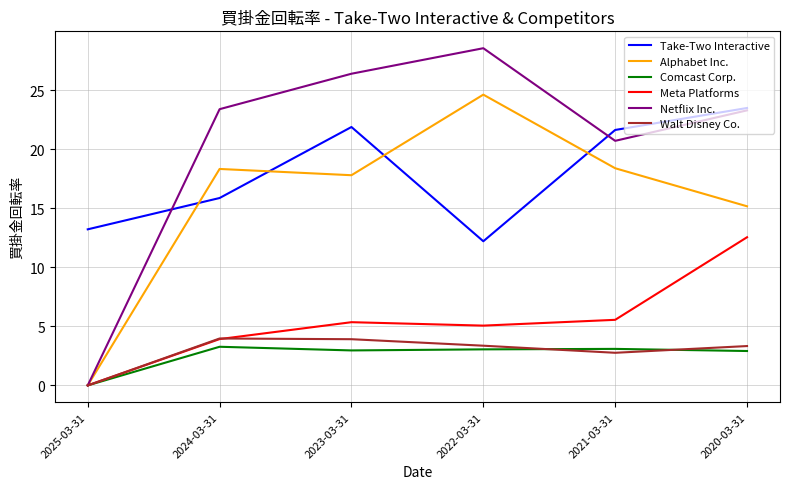

What position from the right is 2020-03-31?

1